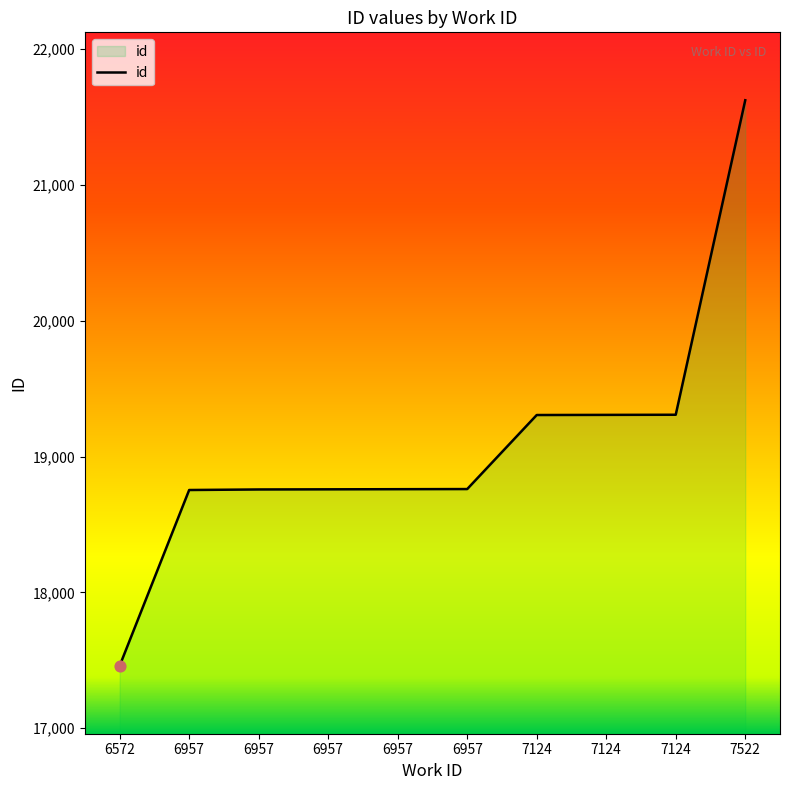

Between 6957 and 6957, which is larger?

6957